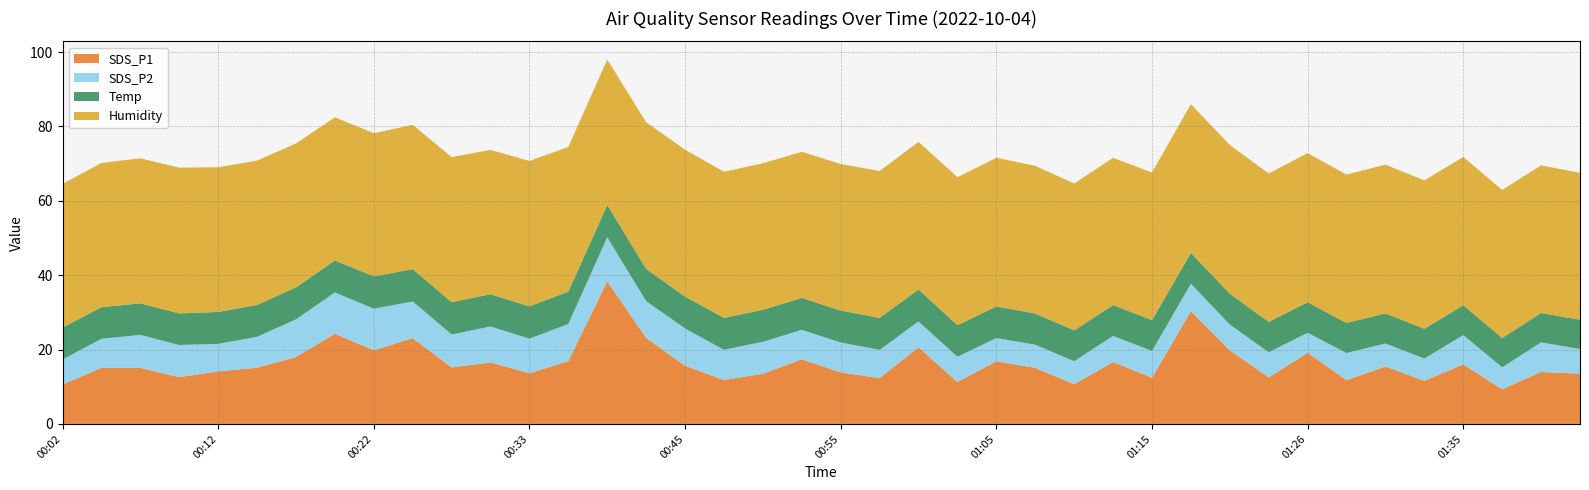

Reading left to right, what are all the values shown in this chart?

SDS_P1: 10.6	15.1	15.1	12.6	14.1	15.1	18.0	24.3	19.8	23.1	15.2	16.5	13.6	16.9	38.4	23.1	15.7	11.8	13.5	17.4	13.9	12.3	20.6	11.3	16.9	15.1	10.7	16.7	12.4	30.3	19.8	12.5	19.1	11.8	15.5	11.6	16.0	9.3	14.0	13.5
SDS_P2: 6.7	7.8	8.9	8.6	7.4	8.3	10.1	11.1	11.2	9.9	8.9	9.7	9.3	10.0	11.8	9.9	10.0	8.1	8.6	7.9	8.0	7.6	6.9	6.8	6.2	6.2	6.2	7.0	7.2	7.4	6.9	6.7	5.4	7.3	6.2	6.0	7.9	5.9	8.0	6.6
Temp: 8.6	8.5	8.5	8.5	8.6	8.6	8.6	8.6	8.7	8.7	8.7	8.7	8.7	8.7	8.7	8.7	8.6	8.6	8.6	8.6	8.6	8.6	8.6	8.5	8.5	8.4	8.3	8.3	8.3	8.3	8.3	8.2	8.2	8.1	8.1	8.0	8.0	7.9	7.9	7.9
Humidity: 38.6	38.8	39.0	39.2	38.9	38.8	38.7	38.5	38.5	38.8	39.0	38.8	39.1	38.9	39.1	39.4	39.5	39.3	39.4	39.3	39.4	39.5	39.7	39.8	40.0	39.7	39.5	39.6	39.7	40.0	40.0	39.9	40.1	39.9	40.0	39.9	39.9	39.8	39.7	39.5